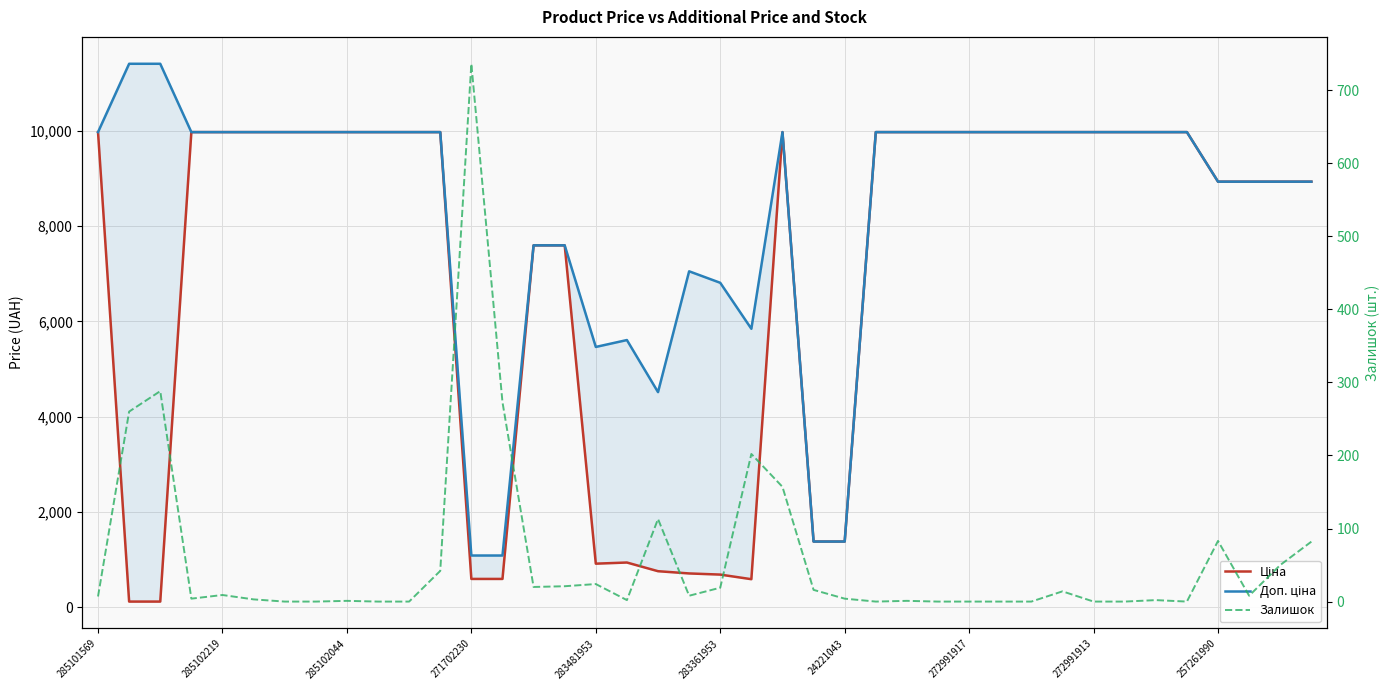

What position from the right is 23?

17